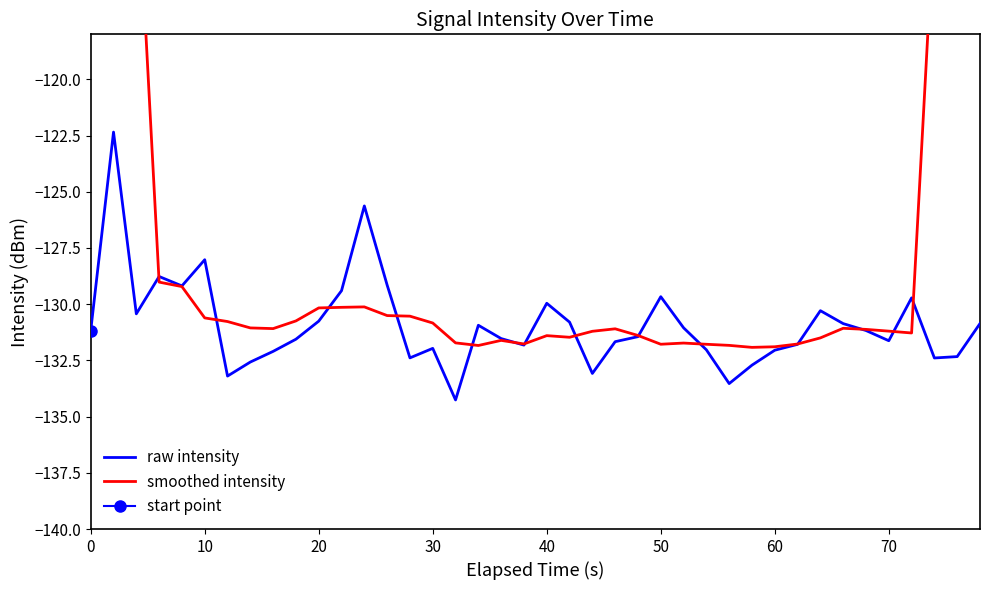

The value of raw intensity at 20 is -130.8. True or false?

True